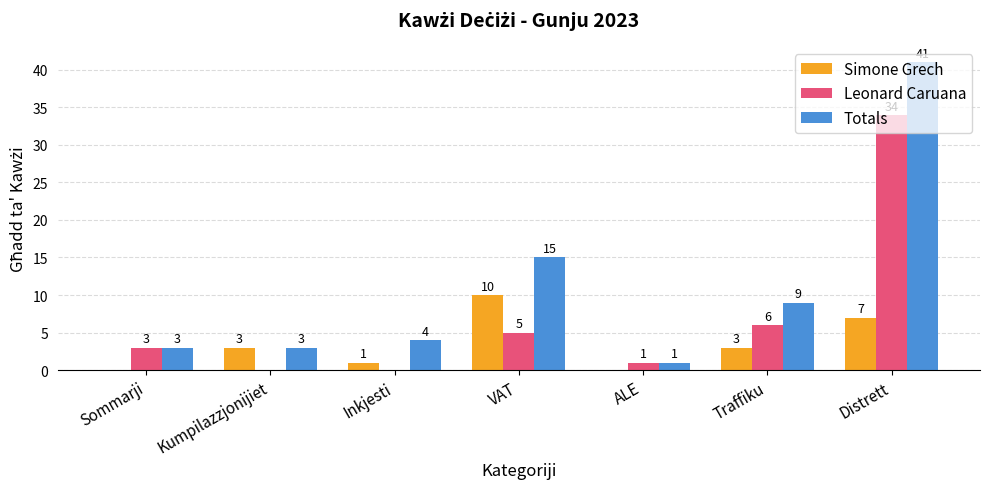

How many categories are shown in the chart?

7